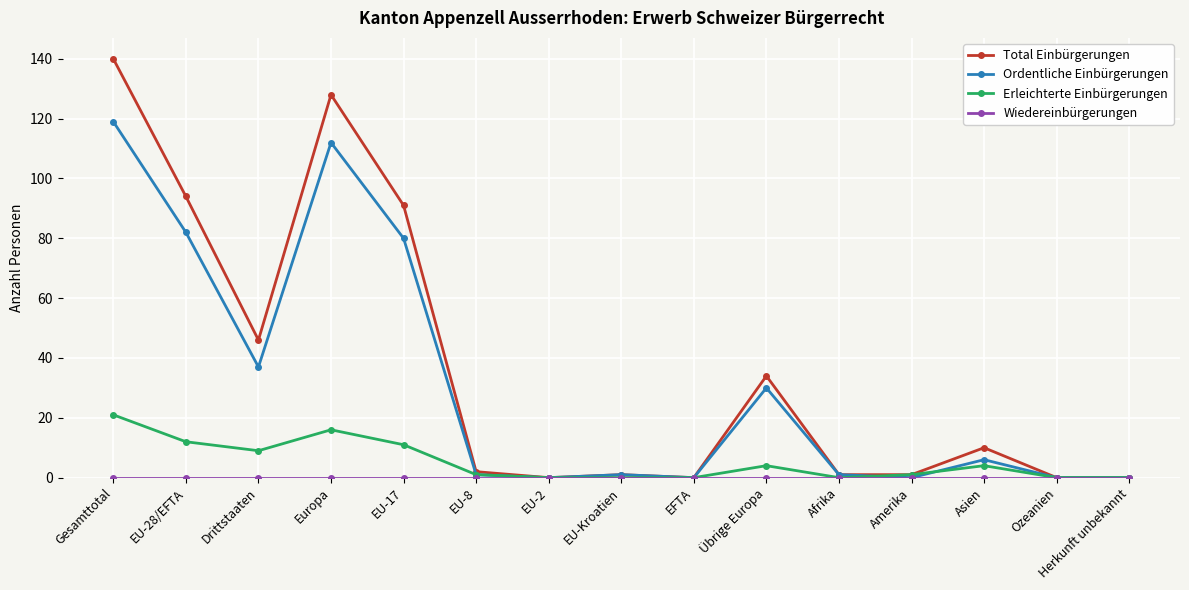

What is the label of the 9th point from the left?

EFTA